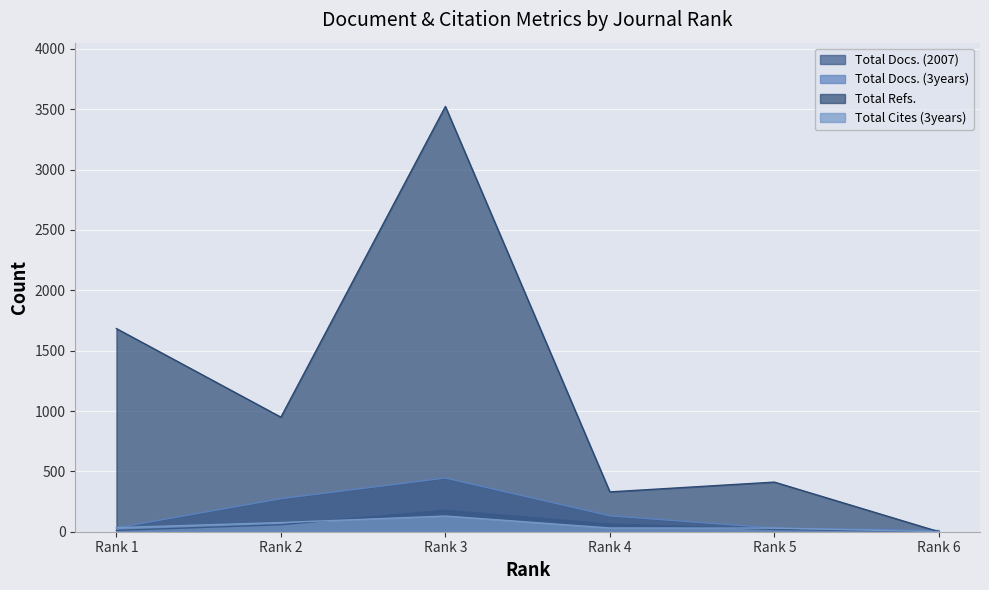

Reading left to right, transcribe all the data shown in this chart.

Total Docs. (2007): 11	58	178	64	19	1
Total Docs. (3years): 32	274	445	132	31	10
Total Refs.: 1683	949	3523	330	411	0
Total Cites (3years): 34	76	130	31	30	0